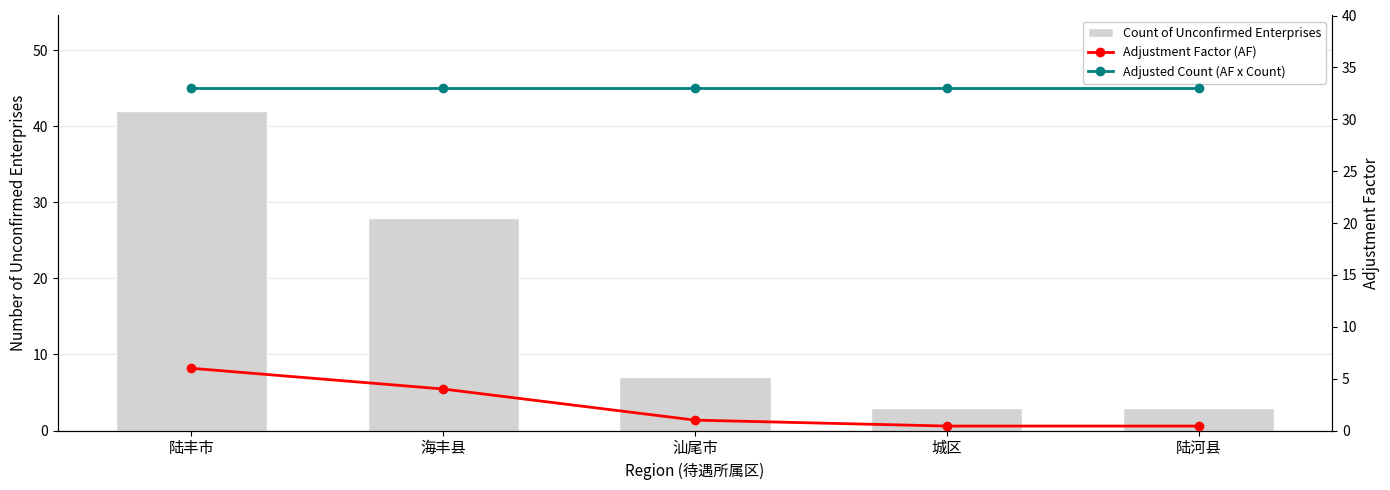

Rank the series by their maximum value, from lowest to highest.

Adjustment Factor (AF), Adjusted Count (AF x Count), Count of Unconfirmed Enterprises